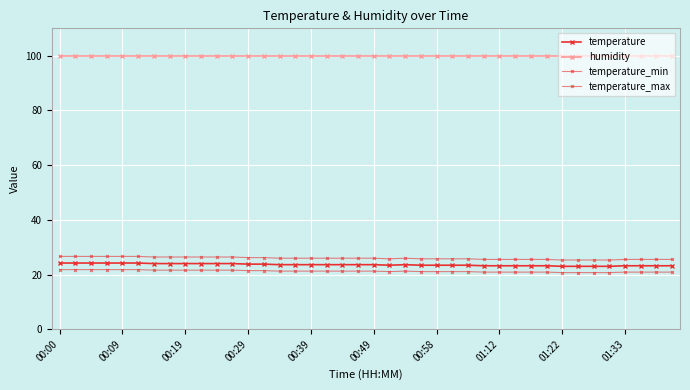

How many series are shown in this chart?

4